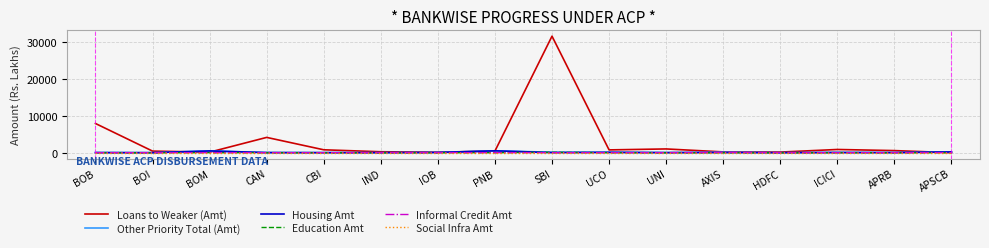

What is the approximate value of Housing Amt at IOB?

54.0